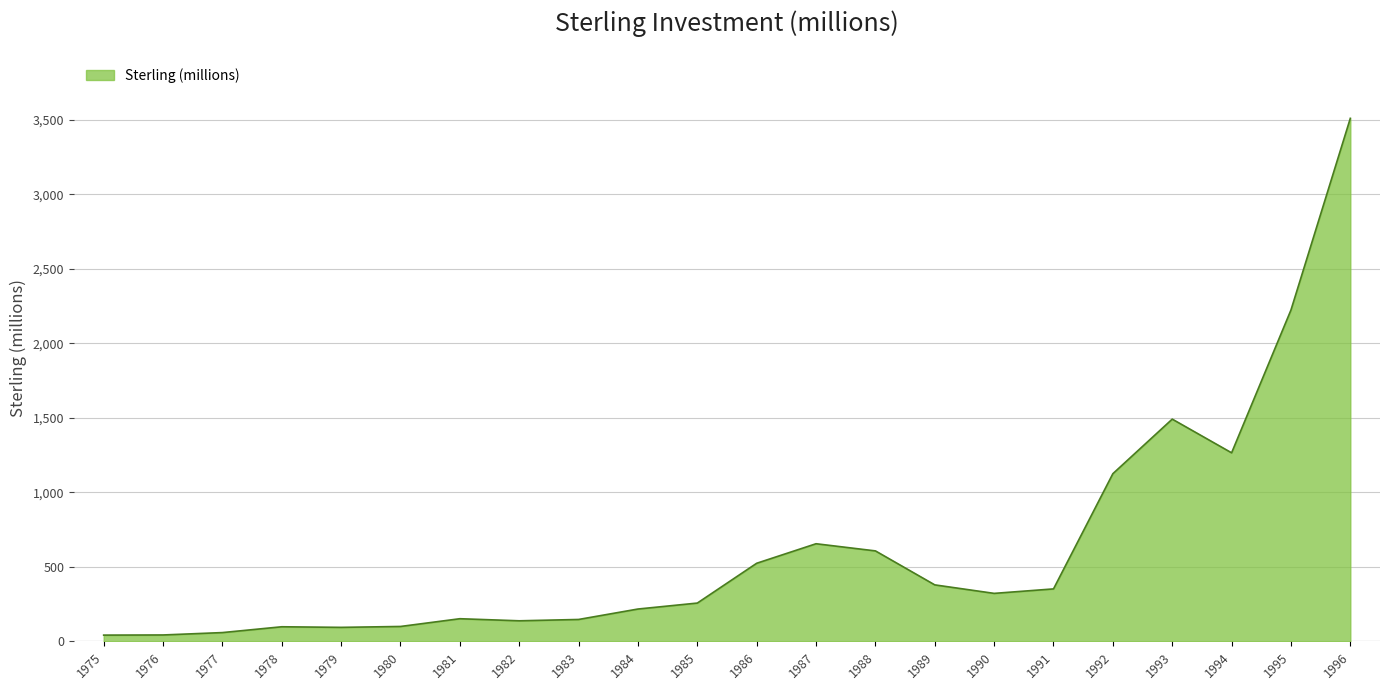

What is the difference between the maximum and second lowest values?

3466